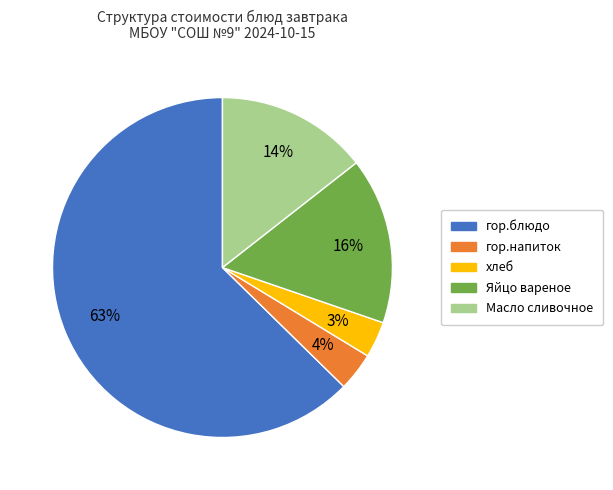

What percentage is the гор.напиток slice, to the nearest percent?

4%